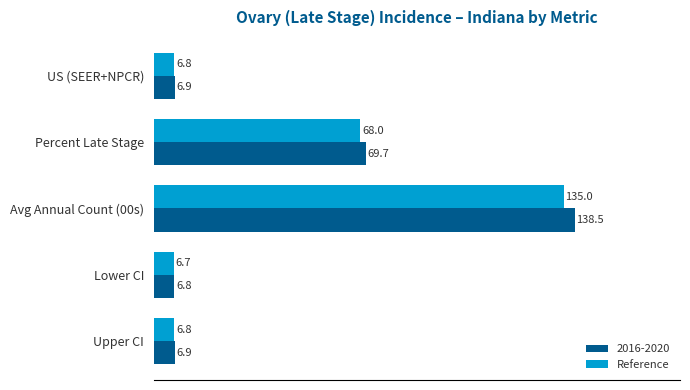

The value of Reference at Percent Late Stage is 22.9. True or false?

False